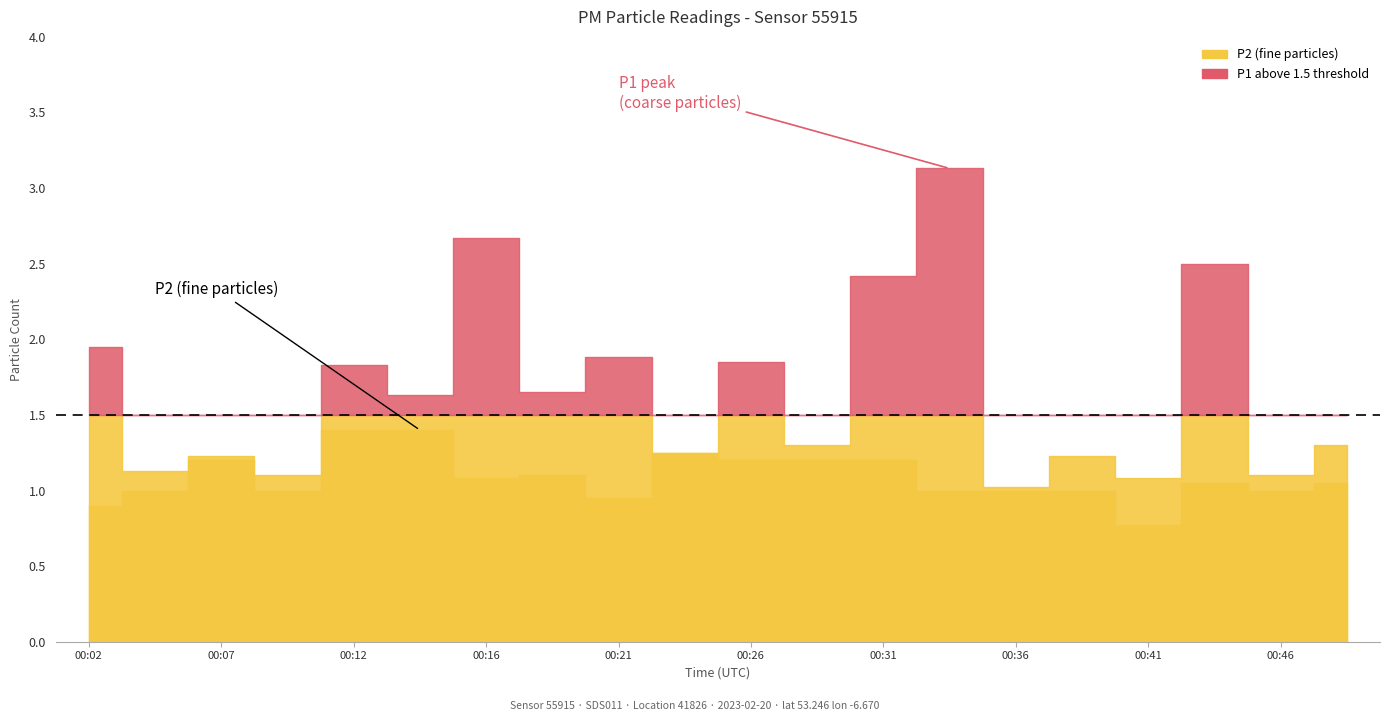

What is the value of the P1 point at the 8th from the left?

1.6